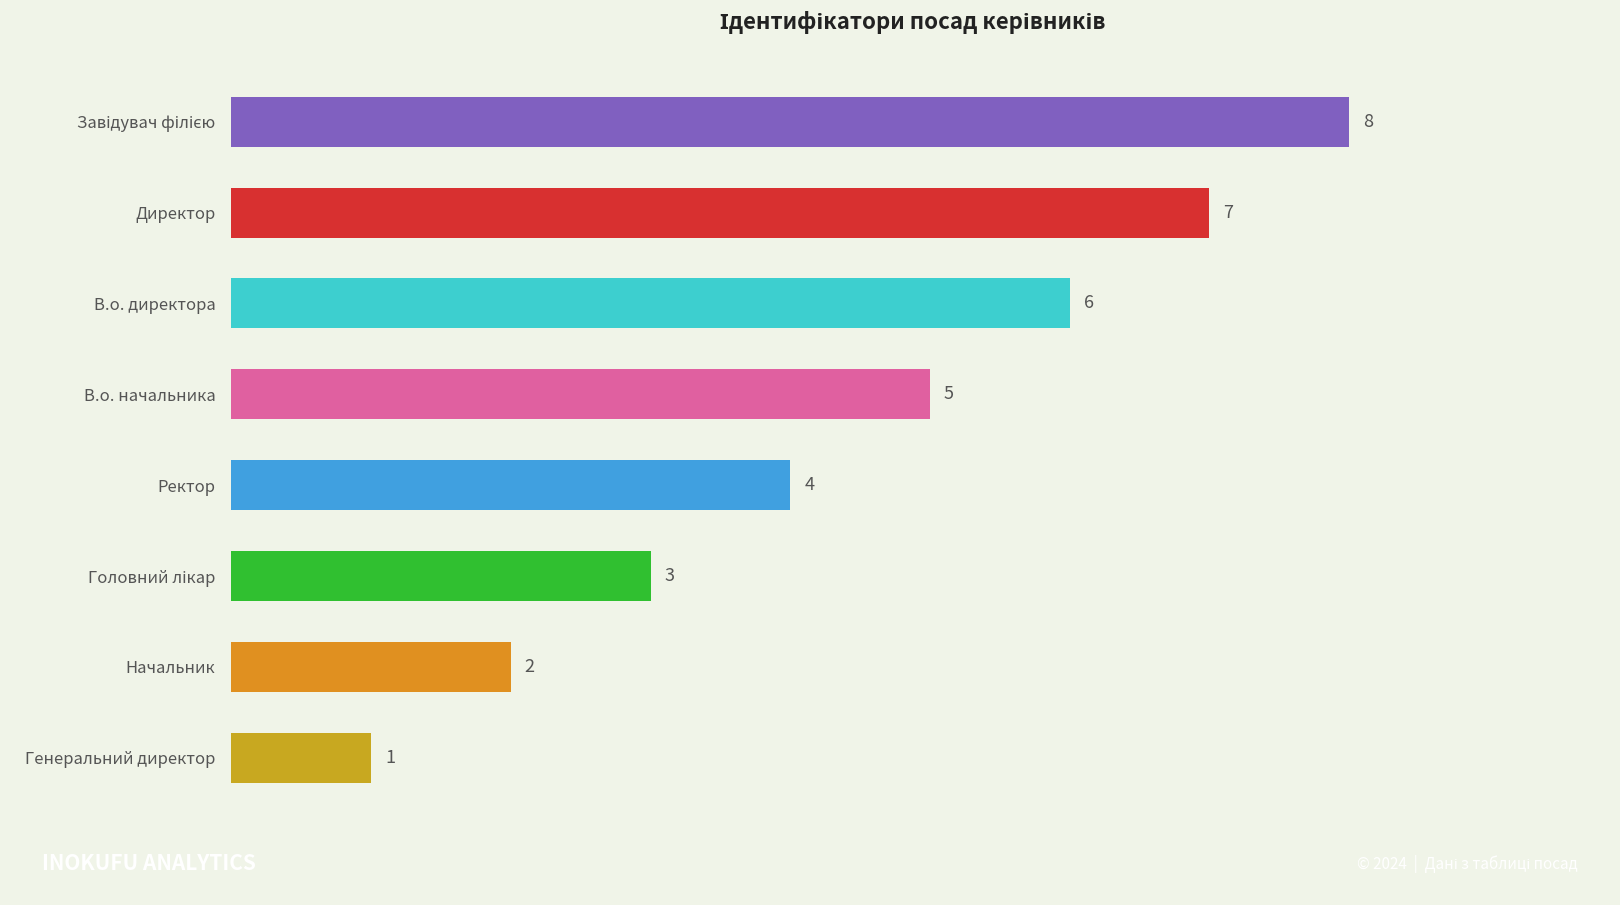

What is the sum of all values?

36